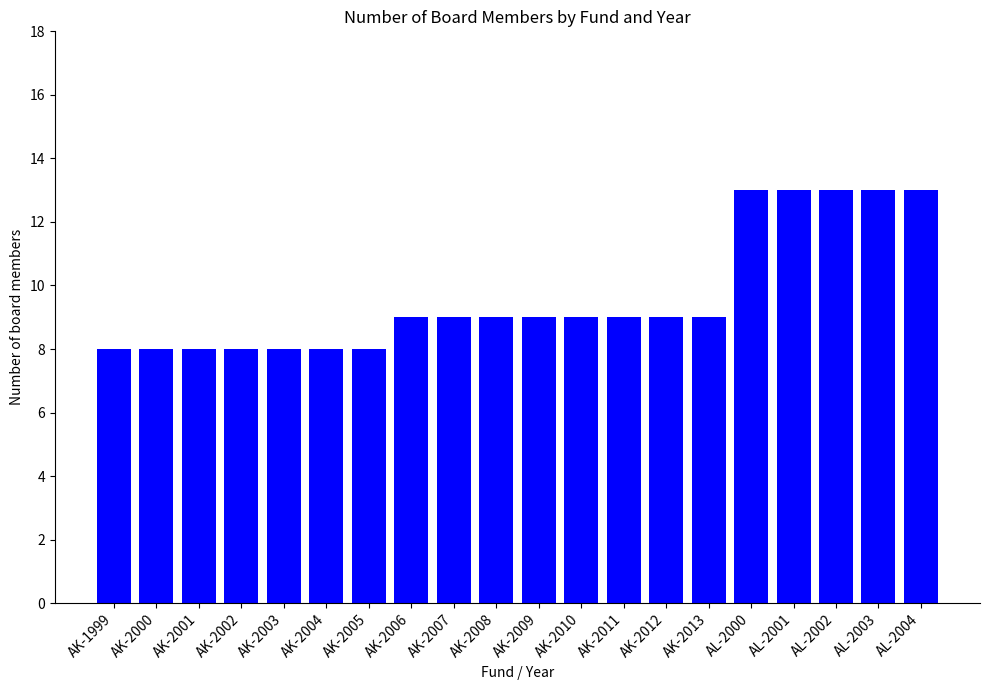

The value at AL-2000 is 21. True or false?

False